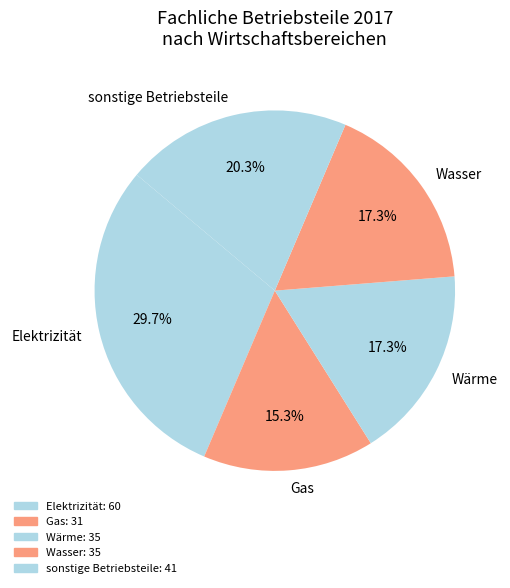

Does sonstige Betriebsteile account for over 50% of the chart?

No